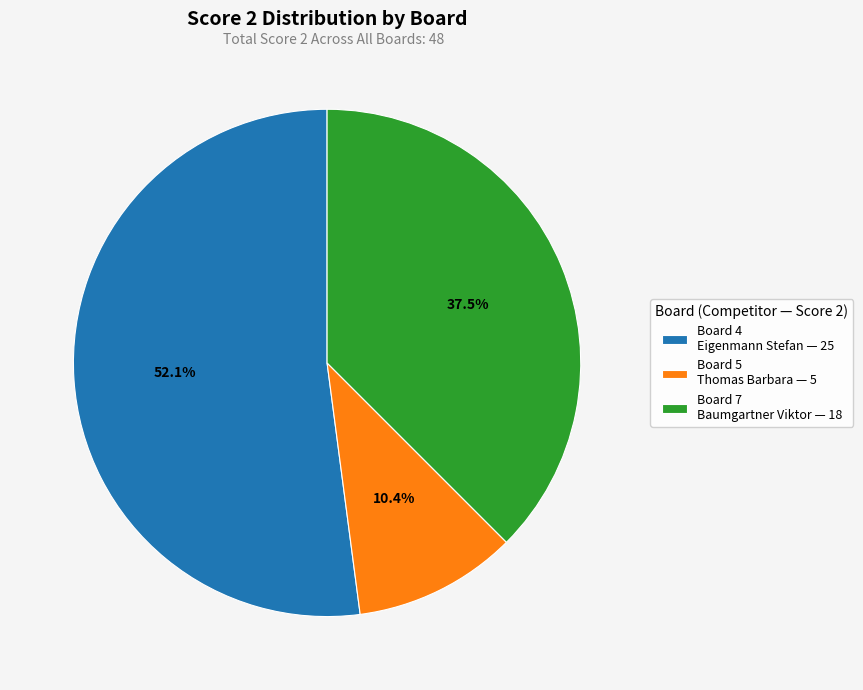

To the nearest percent, what is the average slice percentage?

33%